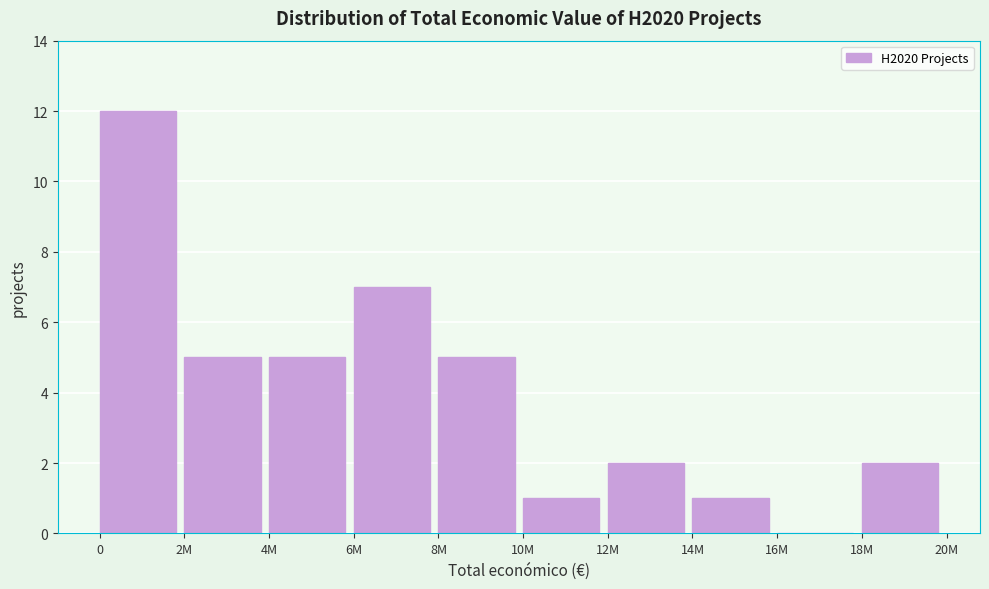

Reading left to right, transcribe all the data shown in this chart.

0=12	2M=5	4M=5	6M=7	8M=5	10M=1	12M=2	14M=1	16M=0	18M=2